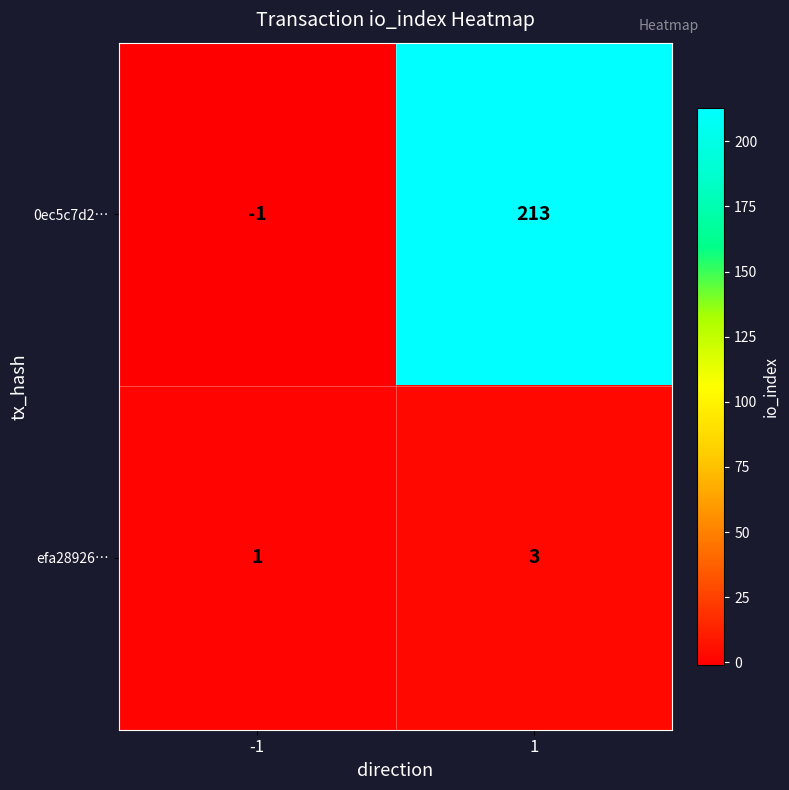

How many values in the 0ec5c7d2… series are below 213?

1